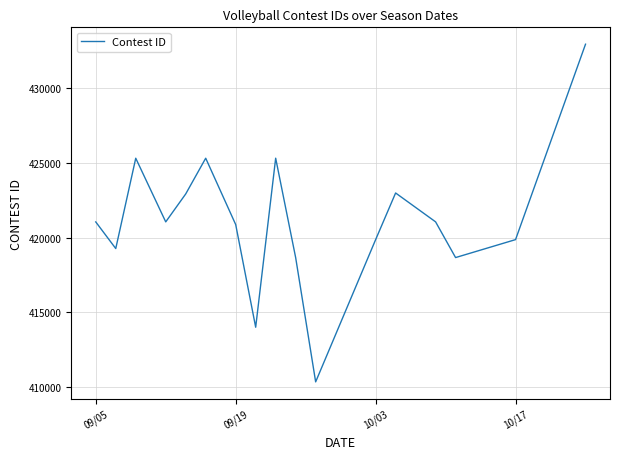

What is the maximum value shown in the chart?

432968